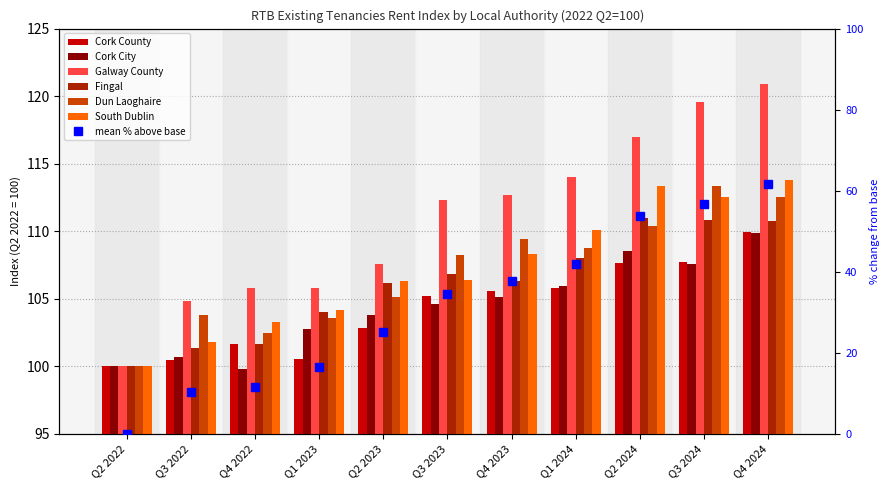

At how many categories does at least one series exceed 117?

2